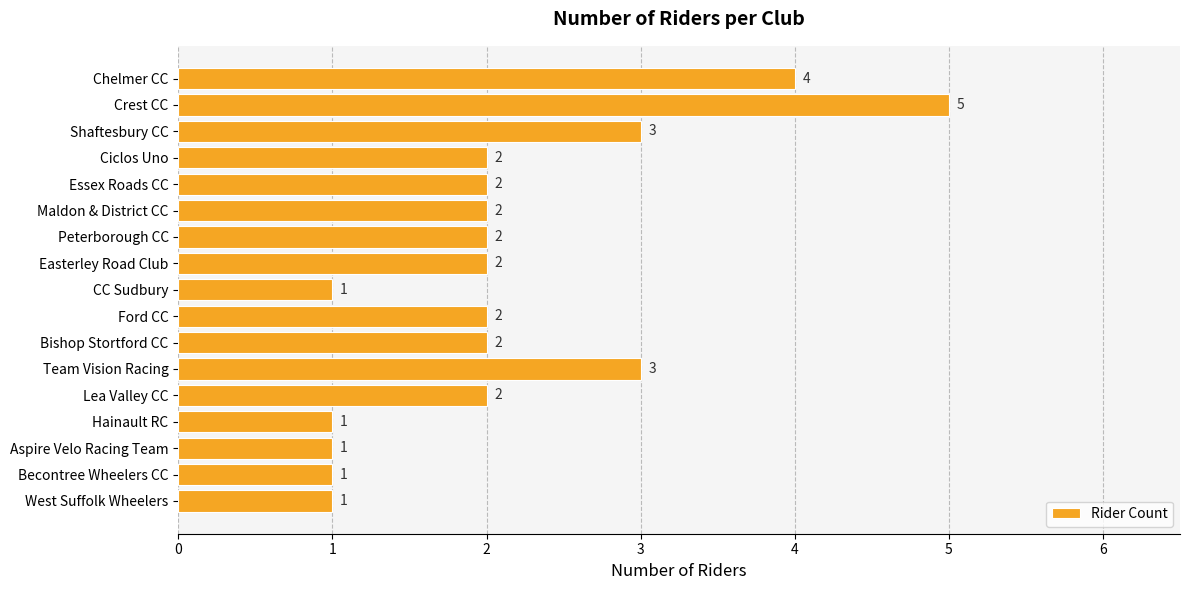

Is it true that the value at Peterborough CC is 1?

False